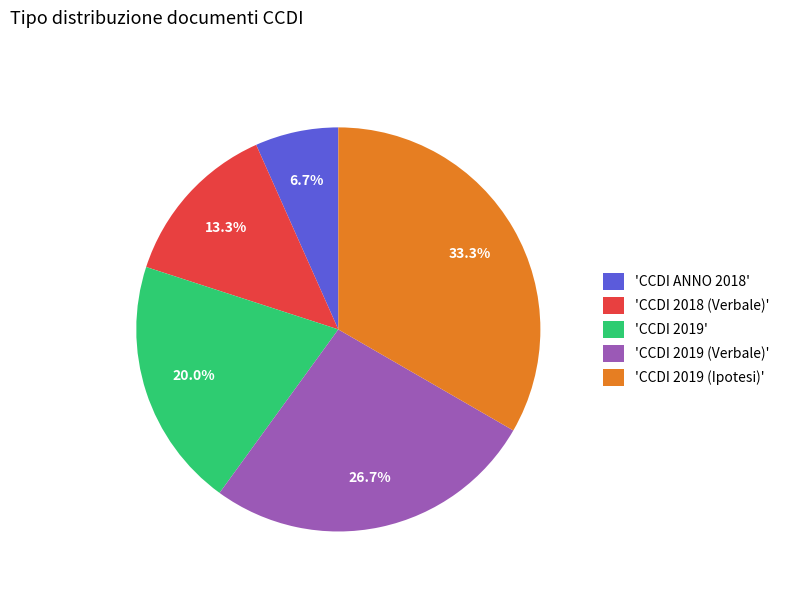

Rank the categories by value from highest to lowest.

'CCDI 2019 (Ipotesi)', 'CCDI 2019 (Verbale)', 'CCDI 2019', 'CCDI 2018 (Verbale)', 'CCDI ANNO 2018'